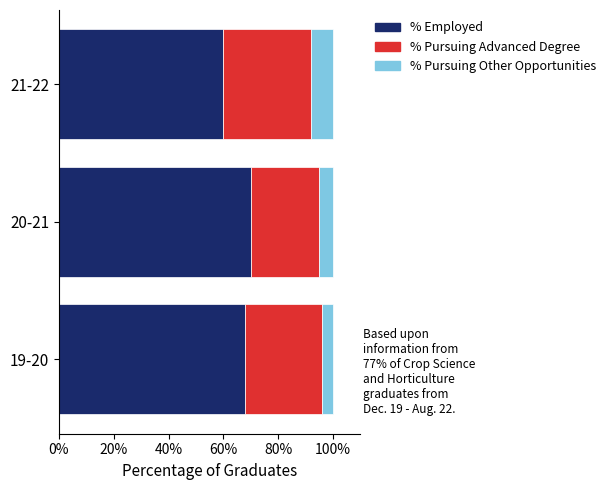

What is the sum of the % Employed values at 19-20 and 20-21?

138